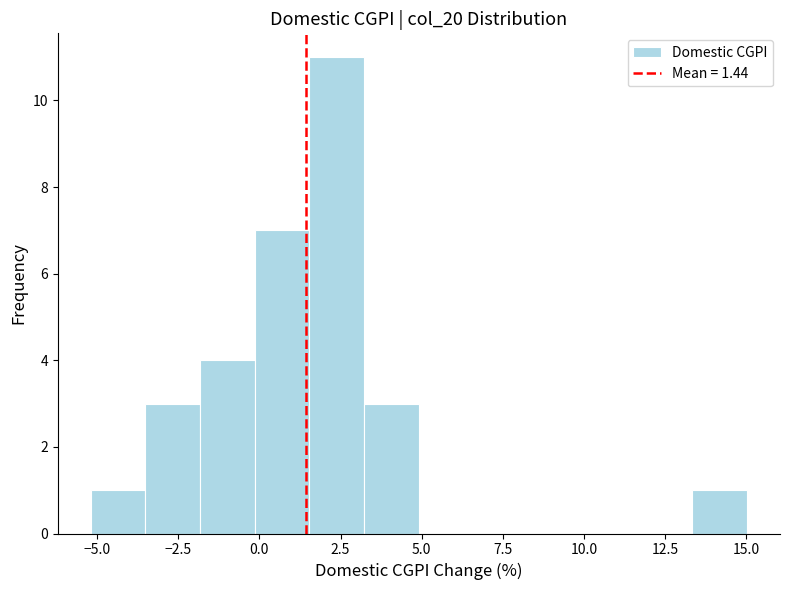

Read against the x-axis, roughly where is the centre of the tallest bar?

2.5